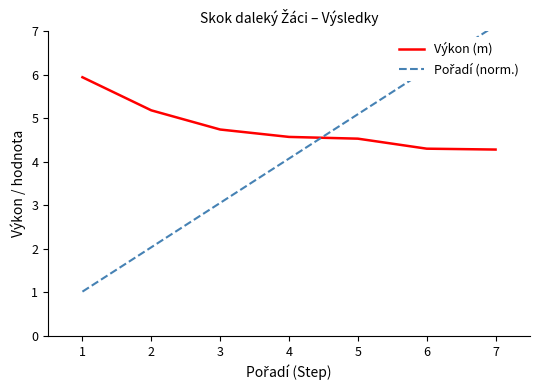

List the labels in order of Pořadí (norm.) value, largest first.

7, 6, 5, 4, 3, 2, 1